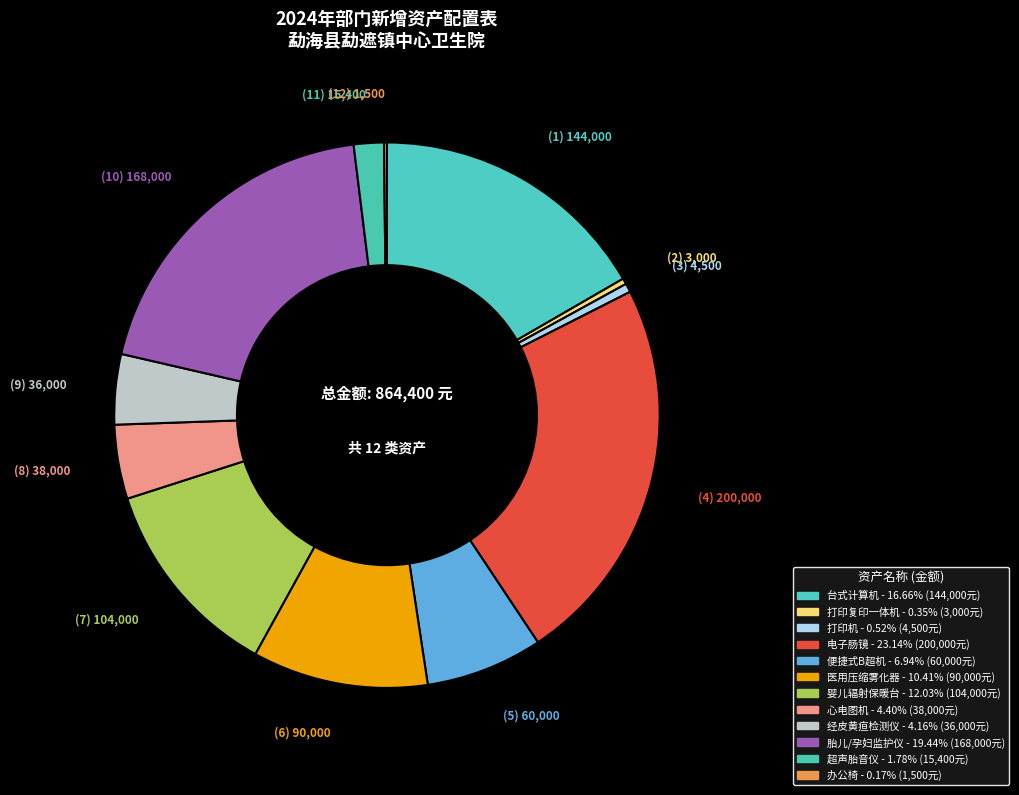

Which category has the smallest portion of the pie?

办公椅